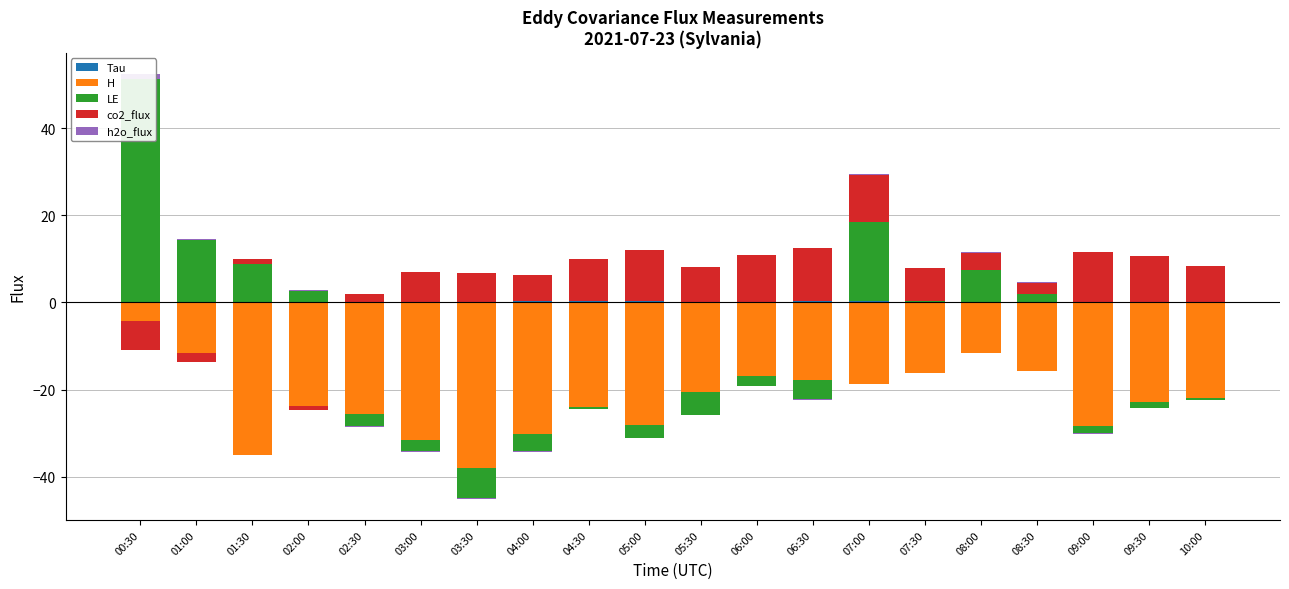

What is the sum of the Tau values at 09:30 and 00:30?

0.2